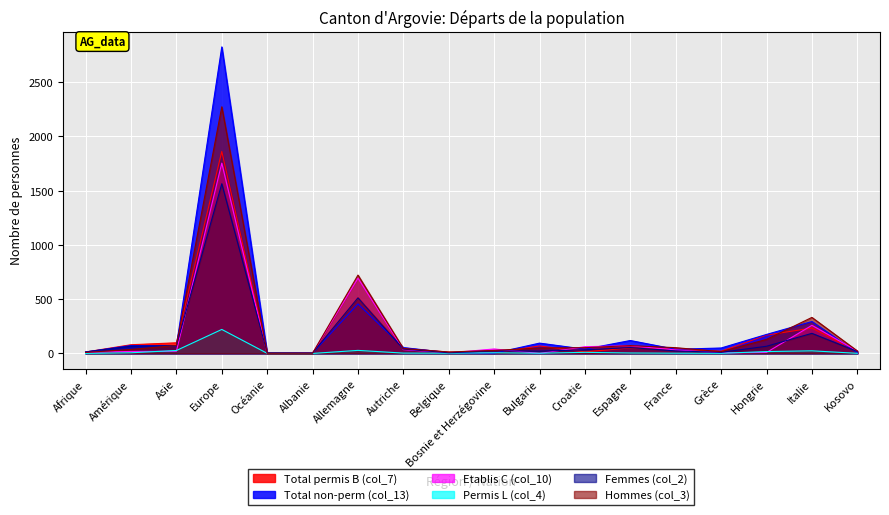

Is it true that Total permis B (col_7) equals 31 at Kosovo?

False